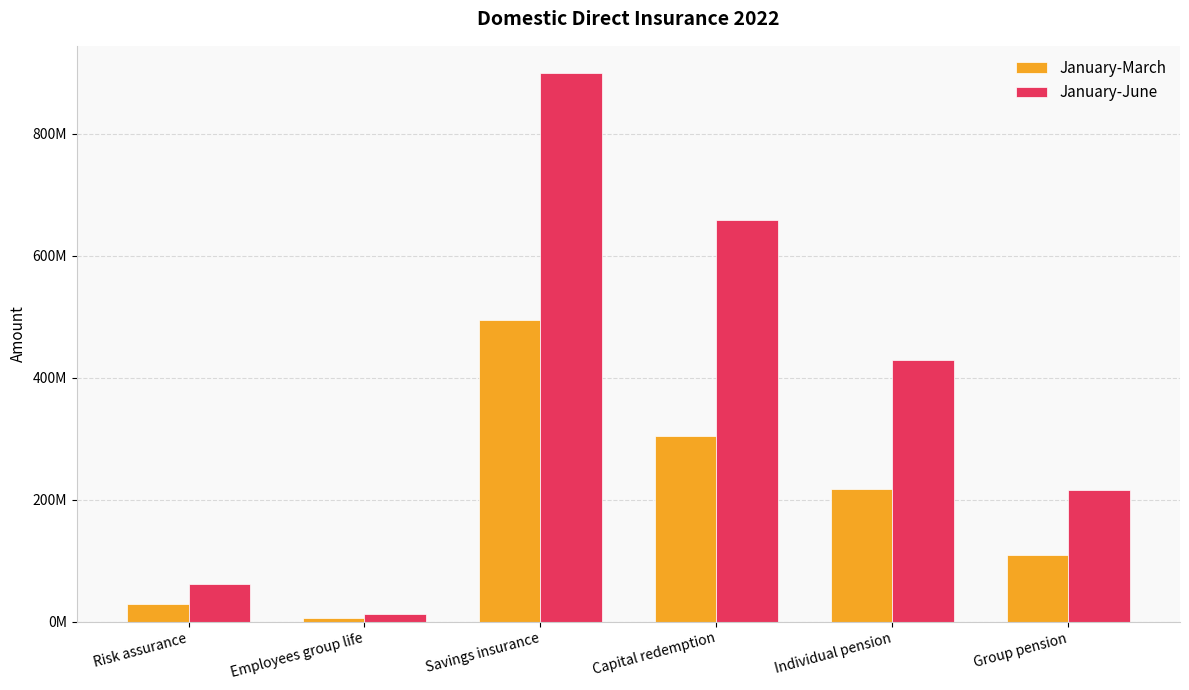

List the series in order of their overall mean, lowest first.

January-March, January-June